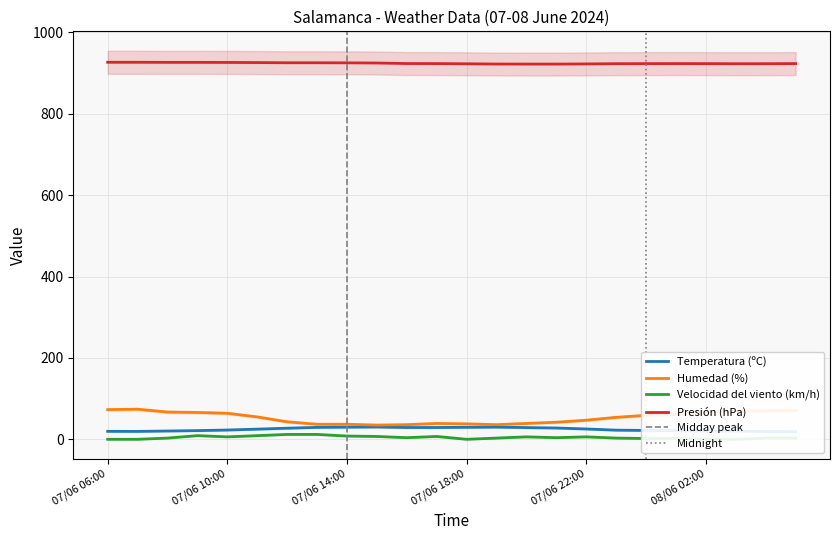

Between 07/06 06:00 and 07/06 13:00, which is larger?

07/06 13:00